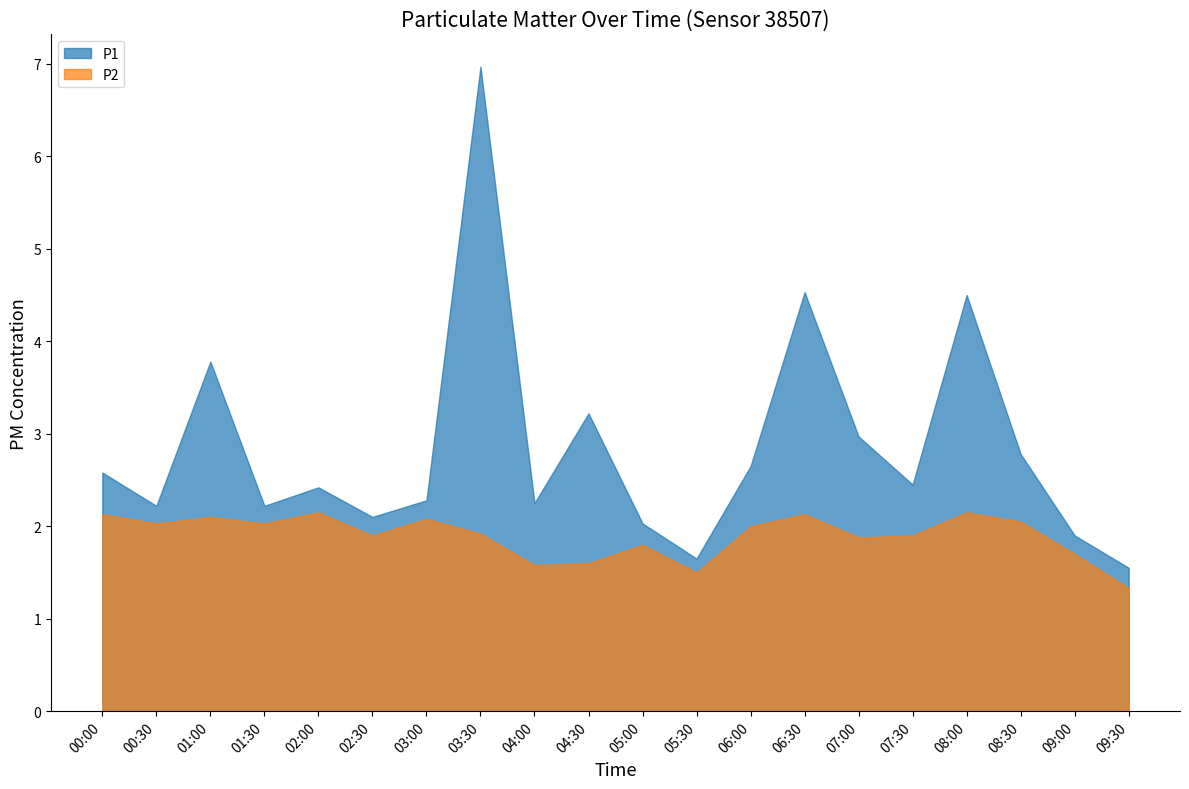

Reading left to right, transcribe all the data shown in this chart.

P1: 00:00=2.6	00:30=2.2	01:00=3.8	01:30=2.2	02:00=2.4	02:30=2.1	03:00=2.3	03:30=7.0	04:00=2.2	04:30=3.2	05:00=2.0	05:30=1.6	06:00=2.6	06:30=4.5	07:00=3.0	07:30=2.5	08:00=4.5	08:30=2.8	09:00=1.9	09:30=1.6
P2: 00:00=2.1	00:30=2.0	01:00=2.1	01:30=2.0	02:00=2.1	02:30=1.9	03:00=2.1	03:30=1.9	04:00=1.6	04:30=1.6	05:00=1.8	05:30=1.5	06:00=2.0	06:30=2.1	07:00=1.9	07:30=1.9	08:00=2.1	08:30=2.0	09:00=1.7	09:30=1.3